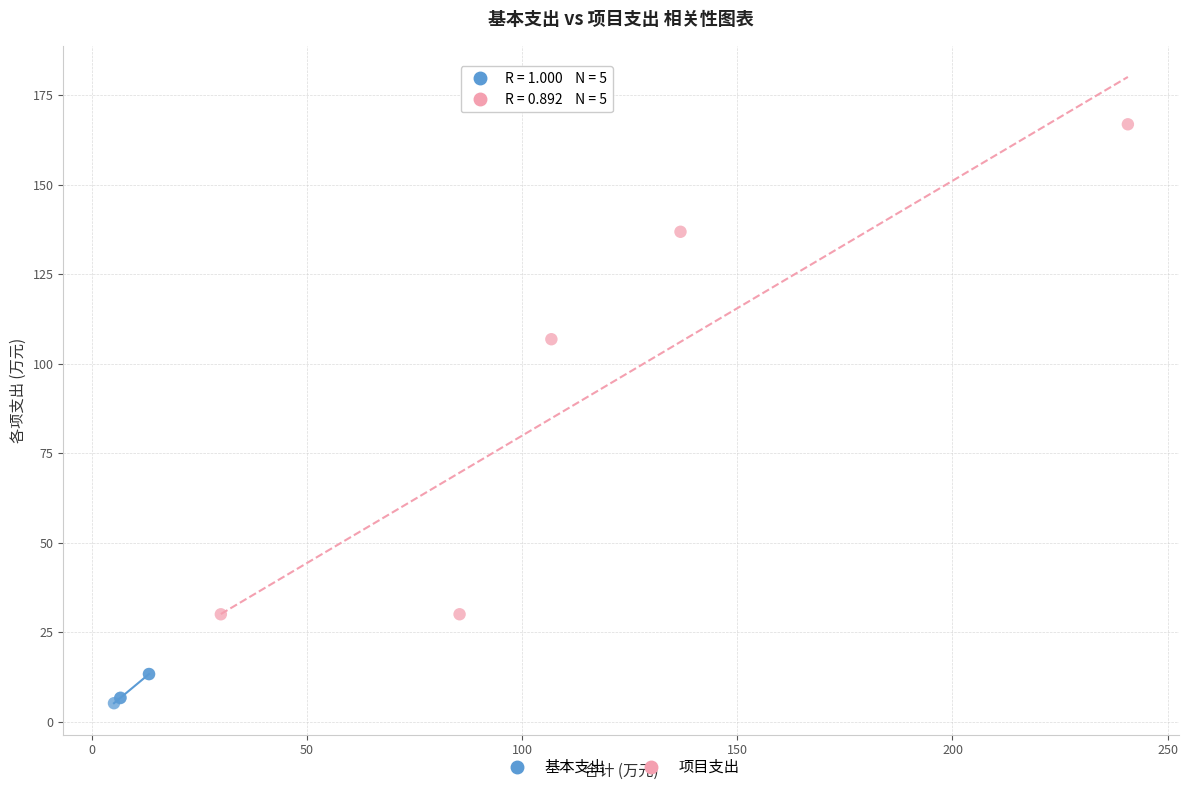

Which series contains the lowest Y value?

基本支出